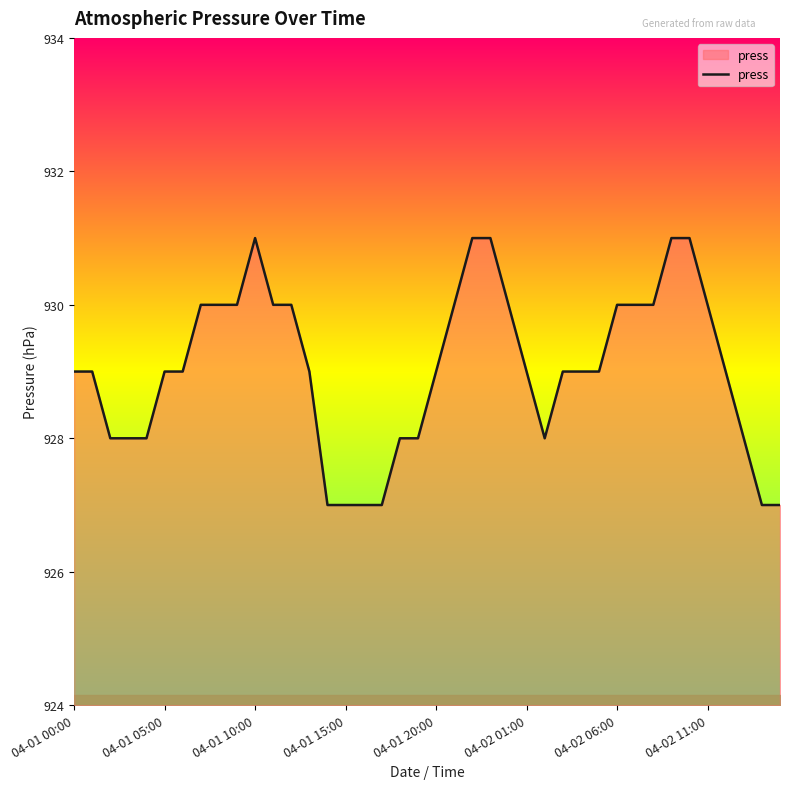

What is the difference between the maximum and minimum values?

4